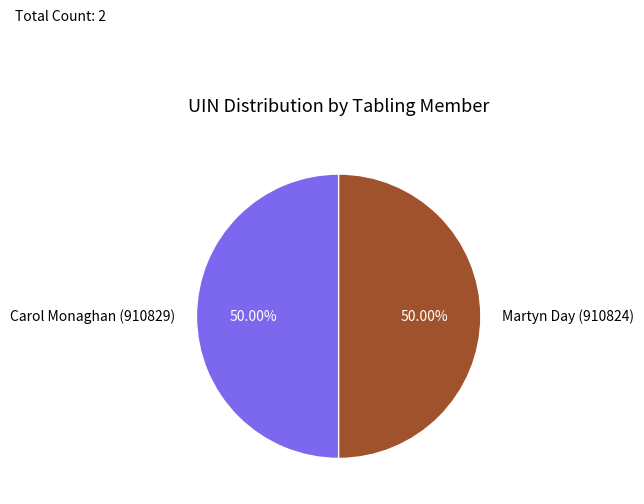

What is the ratio of the value at Martyn Day (910824) to the value at Carol Monaghan (910829)?

1.0